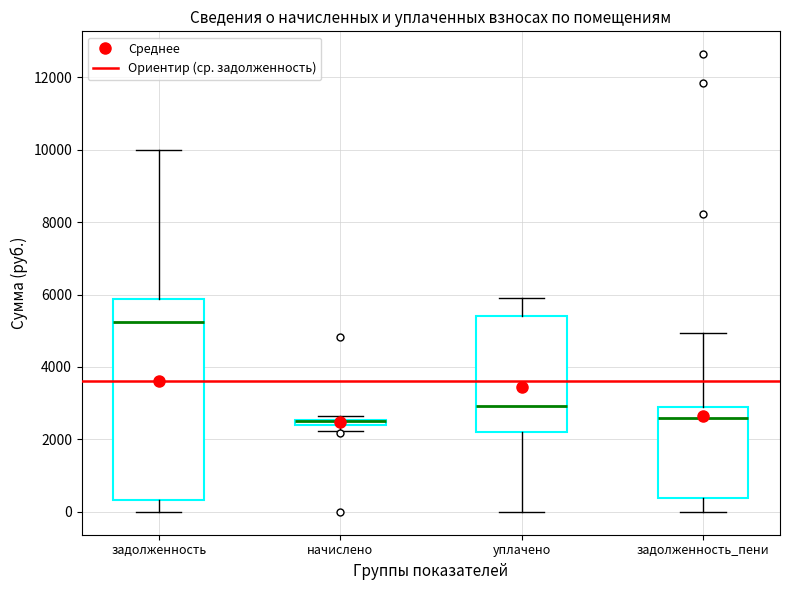

Which box is the tallest, from its lower edge to its upper edge?

задолженность